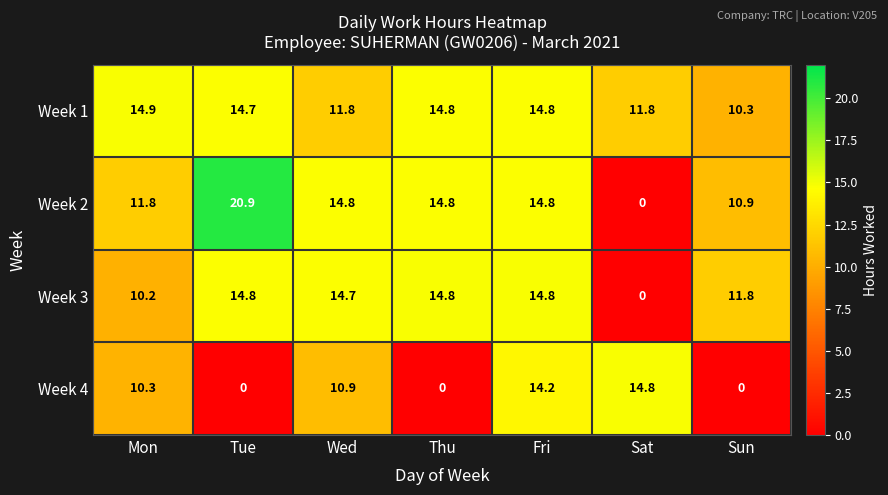

Which category has the highest value across all series?

Tue